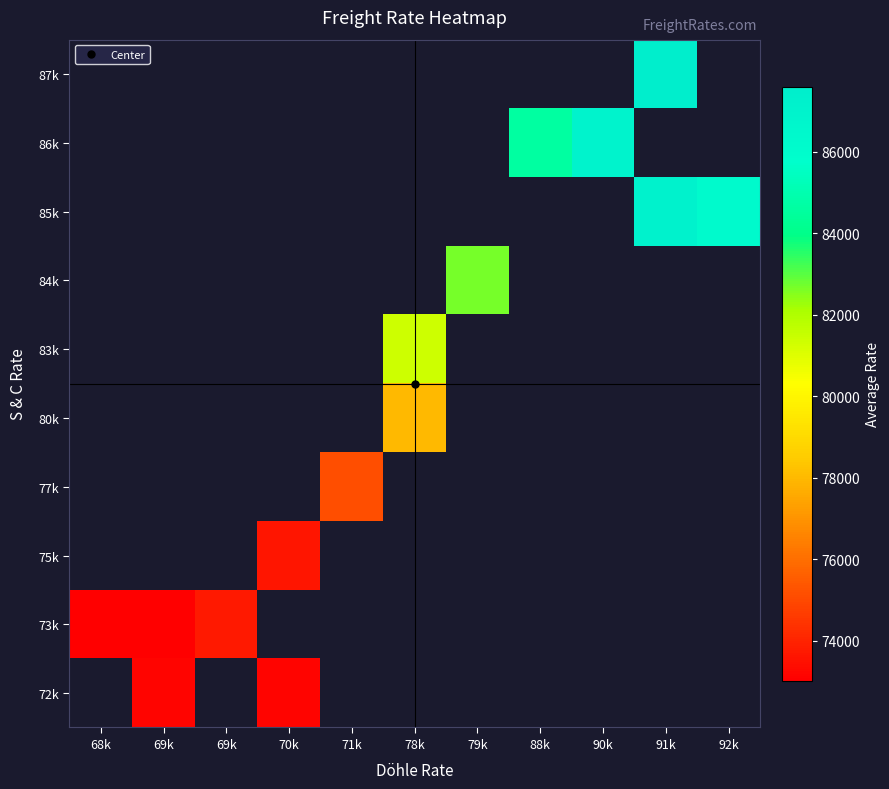

At 70k, list the series in order from largest to smallest.

72k, 73k, 75k, 77k, 80k, 83k, 84k, 85k, 86k, 87k